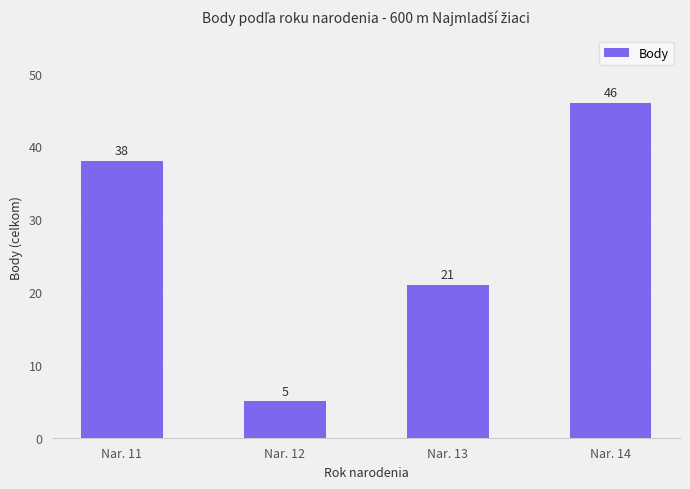

At which label is the value closest to 25?

Nar. 13